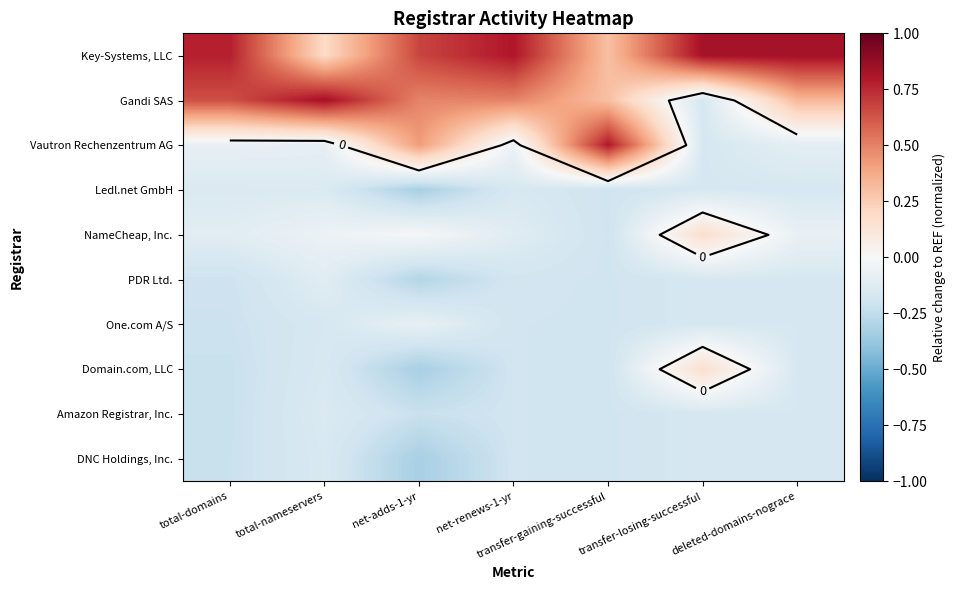

Is it true that Gandi SAS equals 0.1 at net-renews-1-yr?

False